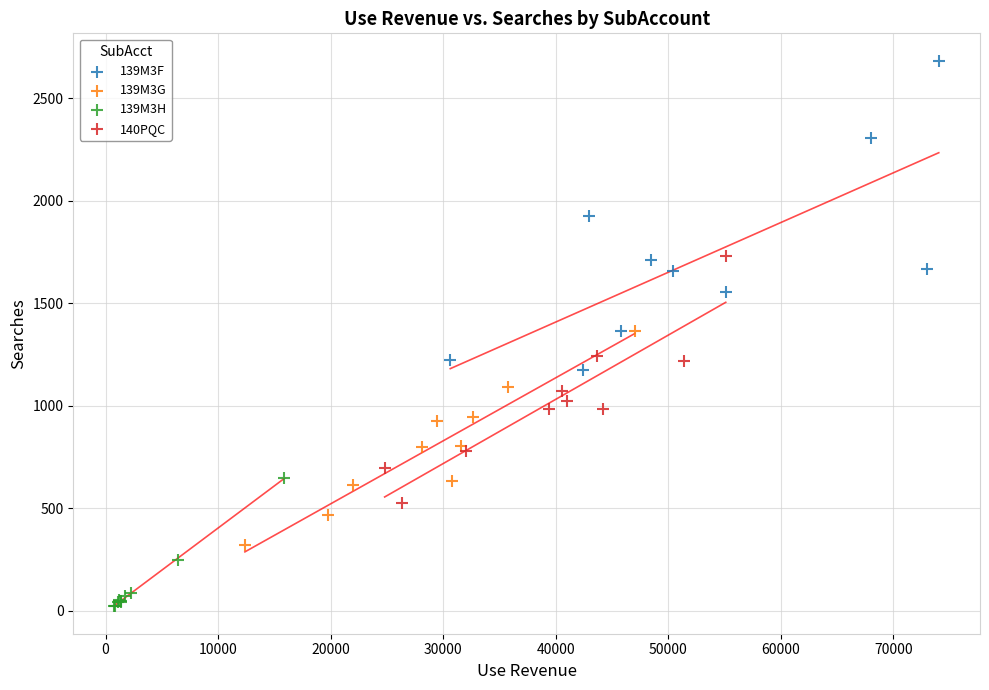

Which series contains the lowest Y value?

139M3H